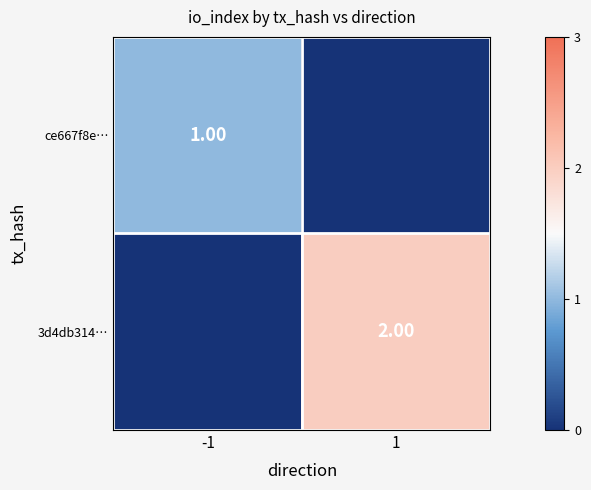

Is it true that 3d4db314… equals 1 at 1?

False